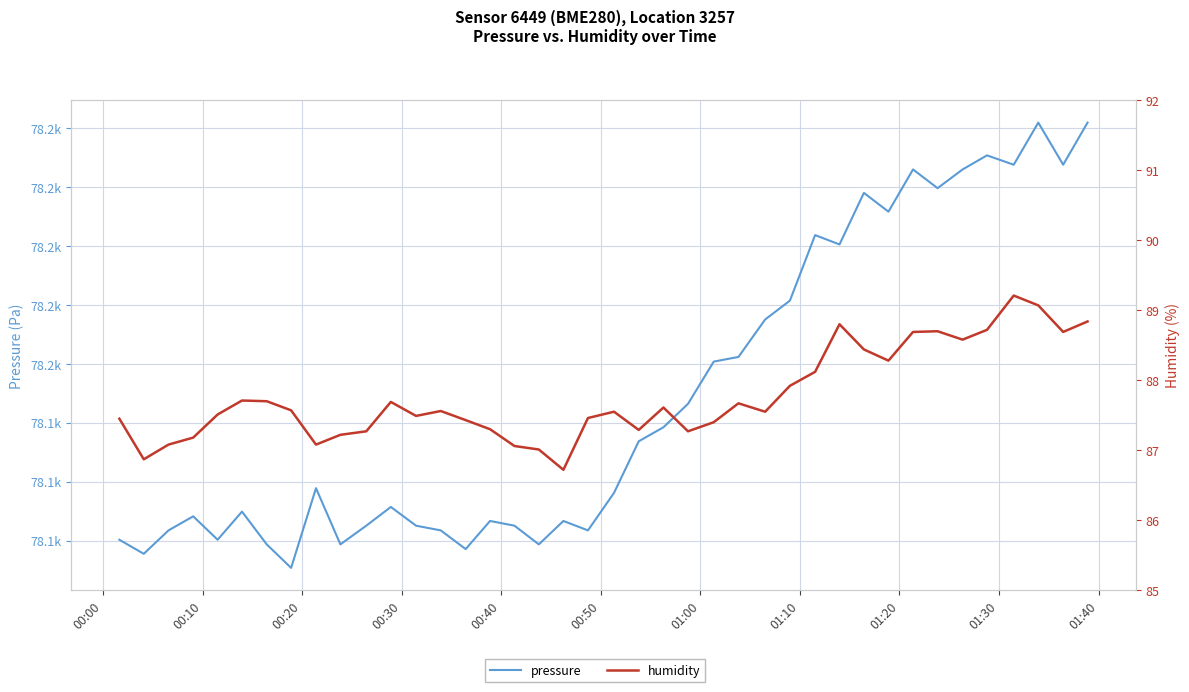

What are all the series names shown in the legend?

pressure, humidity